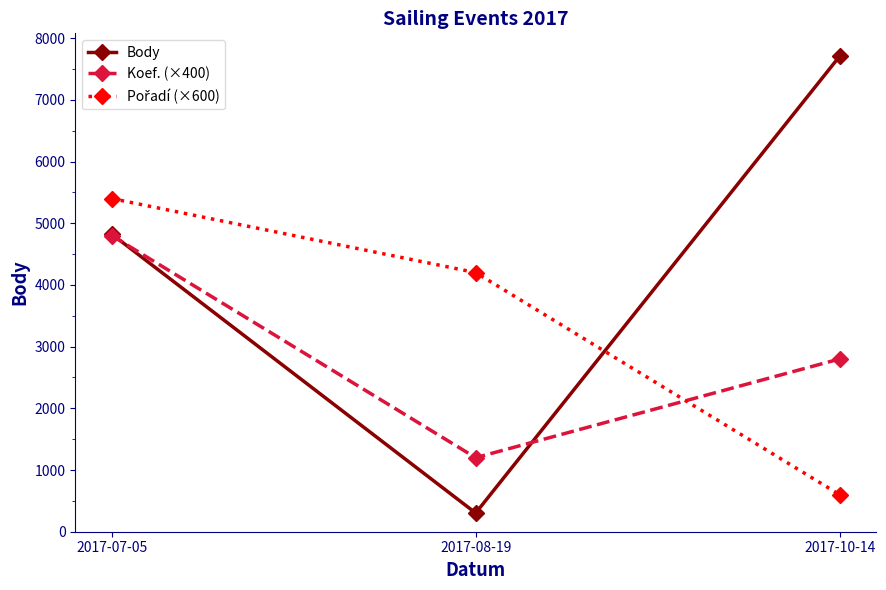

At which category is the sum across all series the highest?

2017-07-05